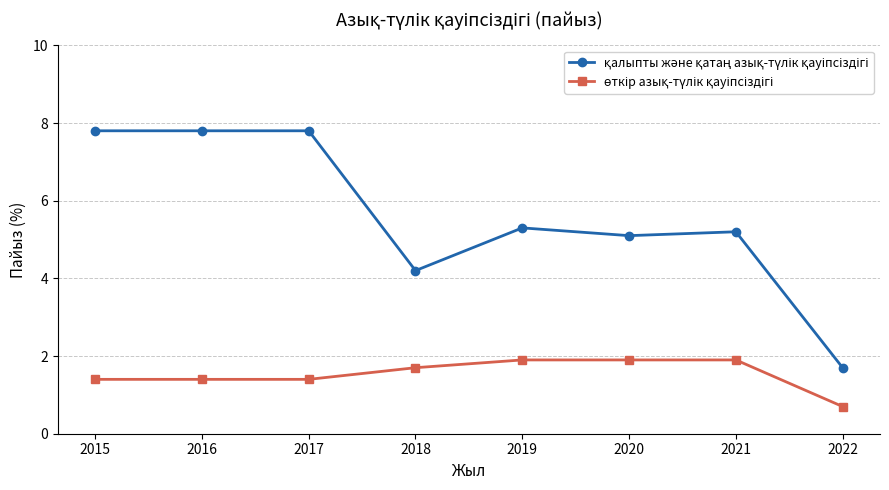

Is this an area chart (filled region under the line)?

No